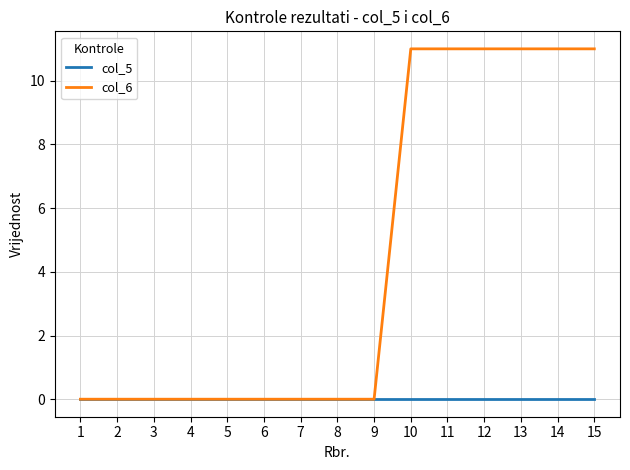

Which series has the widest spread of values?

col_6